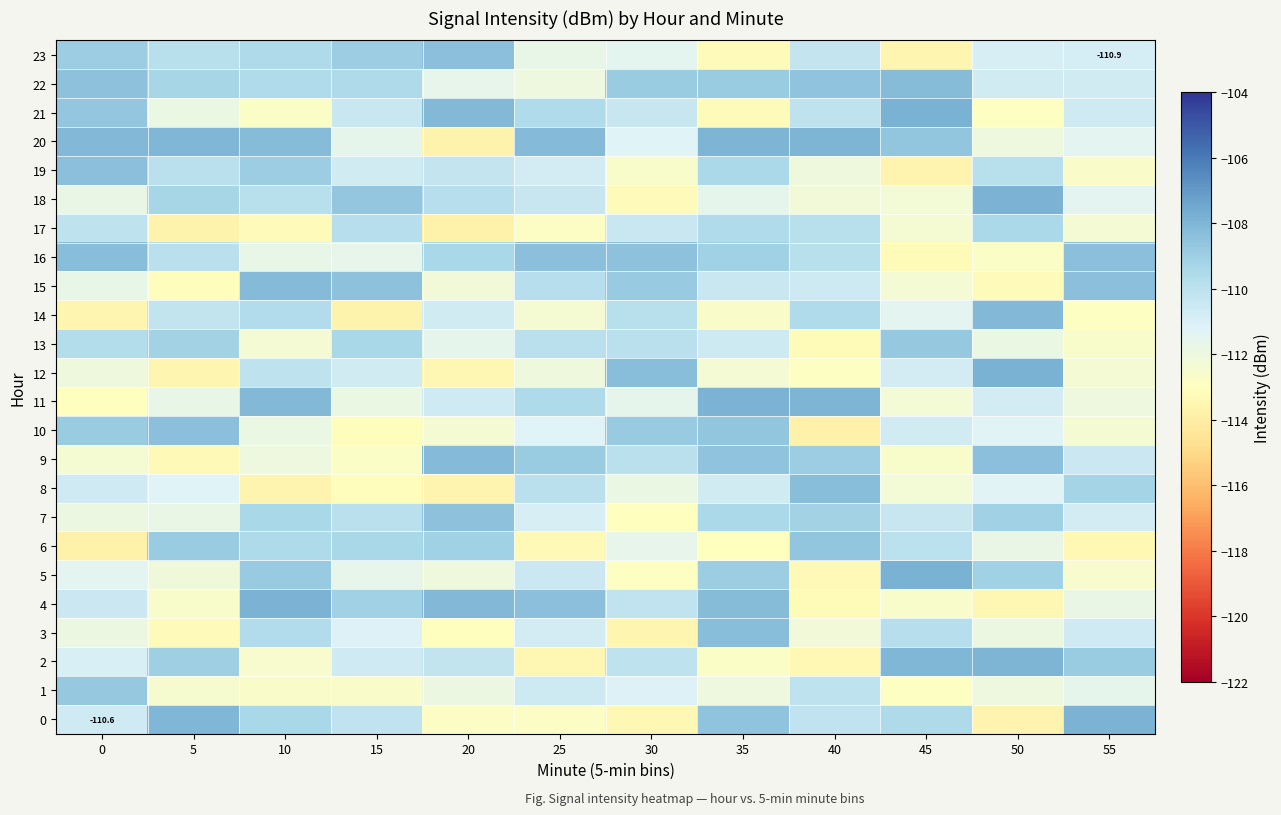

What is the maximum value shown in the chart?

-107.8